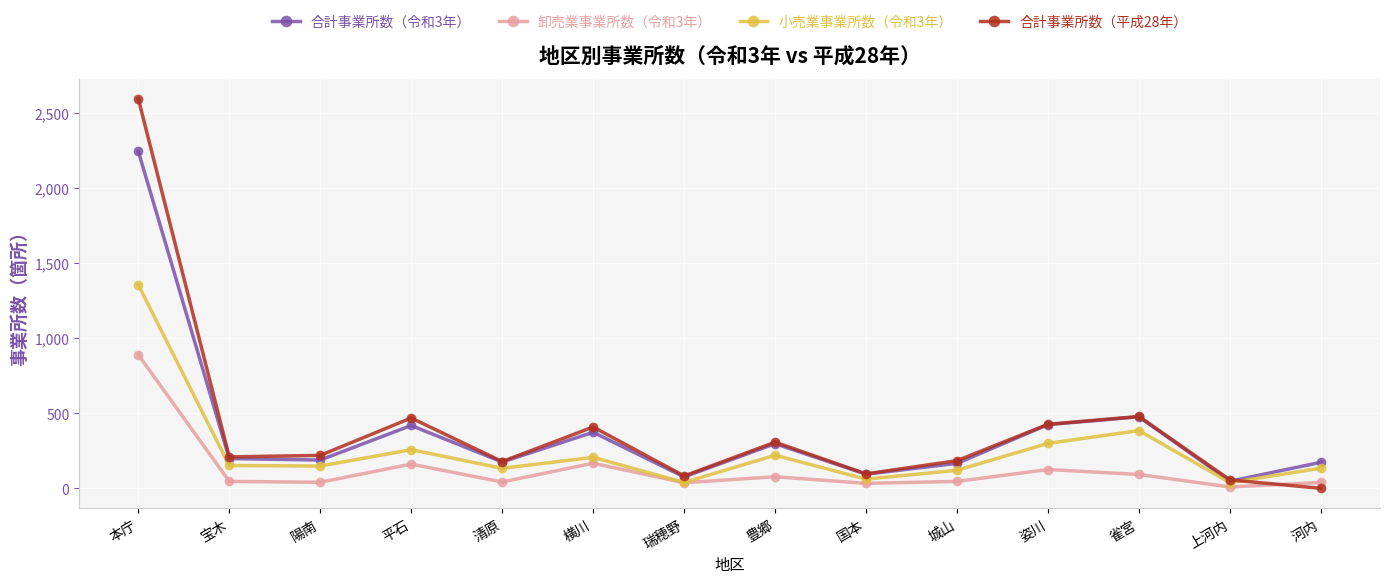

Where is the first local maximum for 合計事業所数（令和3年）?

平石